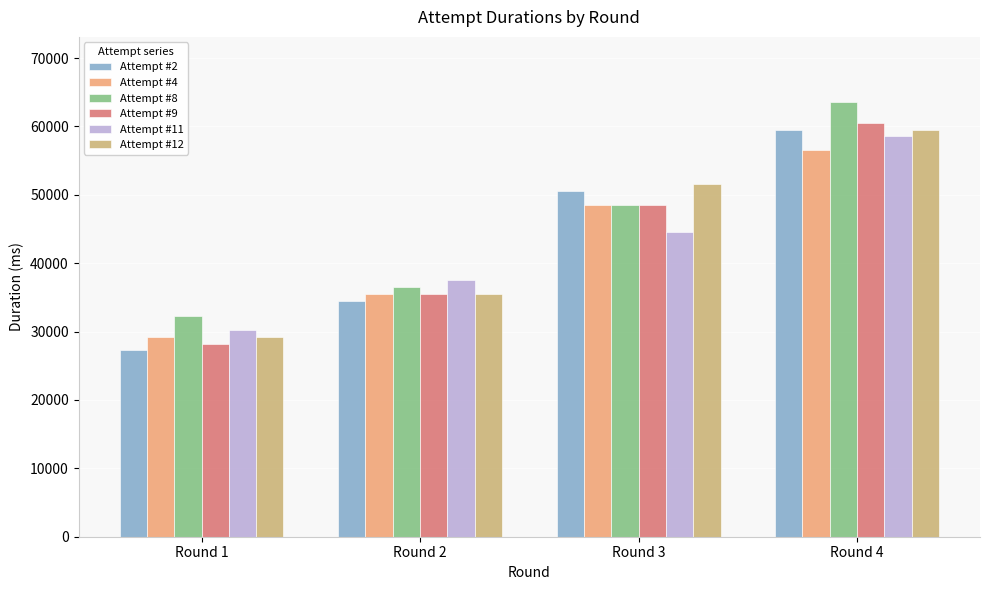

What is the lowest value of the Attempt #4 series?

29250